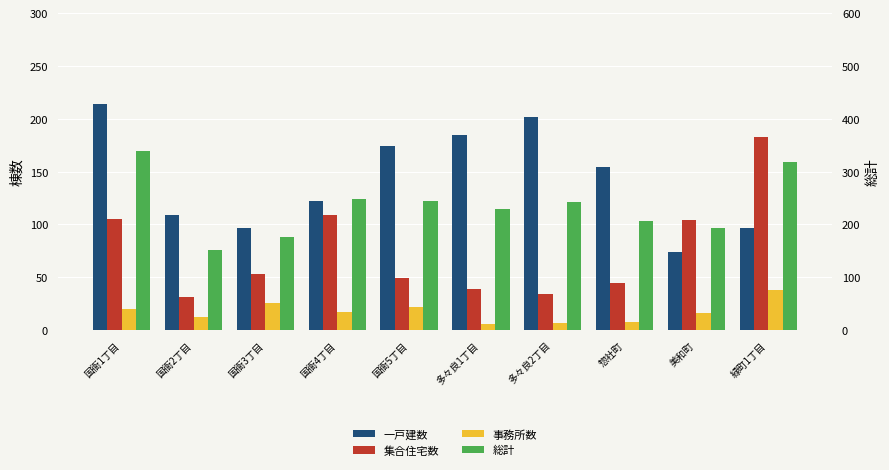

What is the approximate value of 集合住宅数 at 惣社町, to the nearest 50?

50